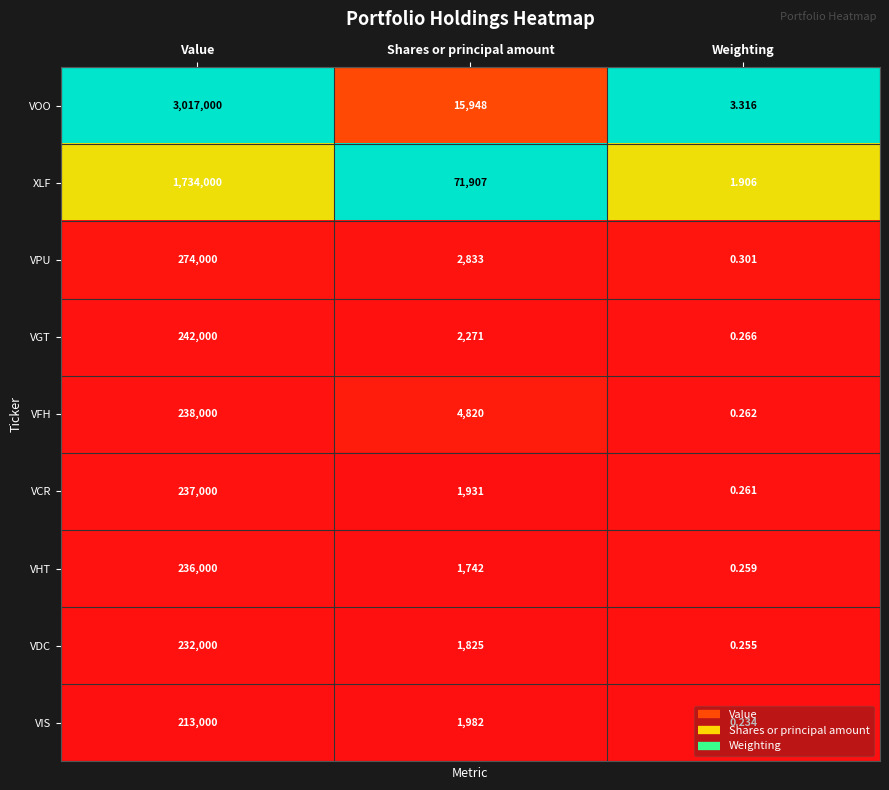

At which label does VIS first exceed 1982?

Value